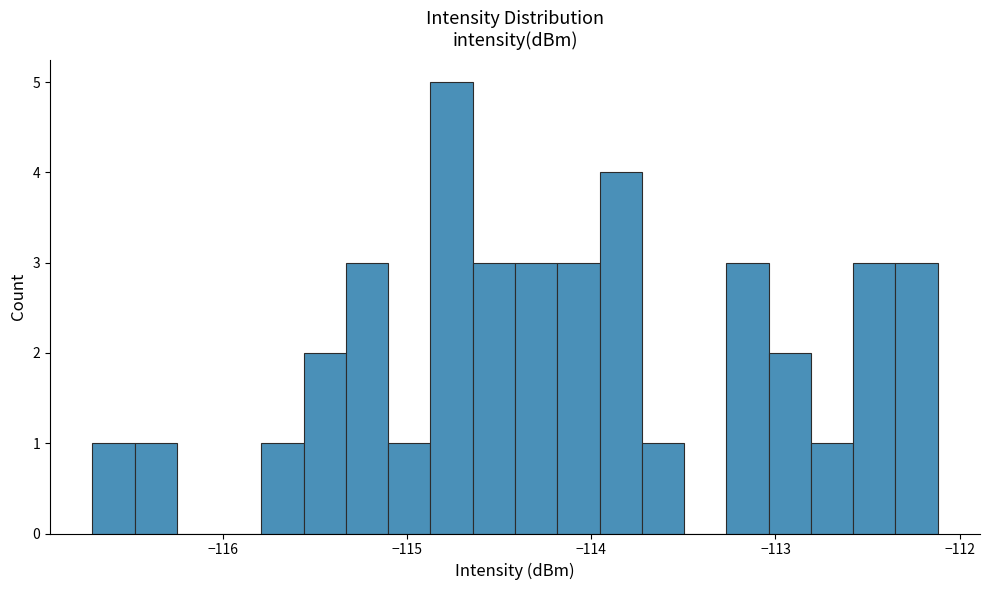

Read against the x-axis, roughly where is the centre of the tallest bar?

-114.8